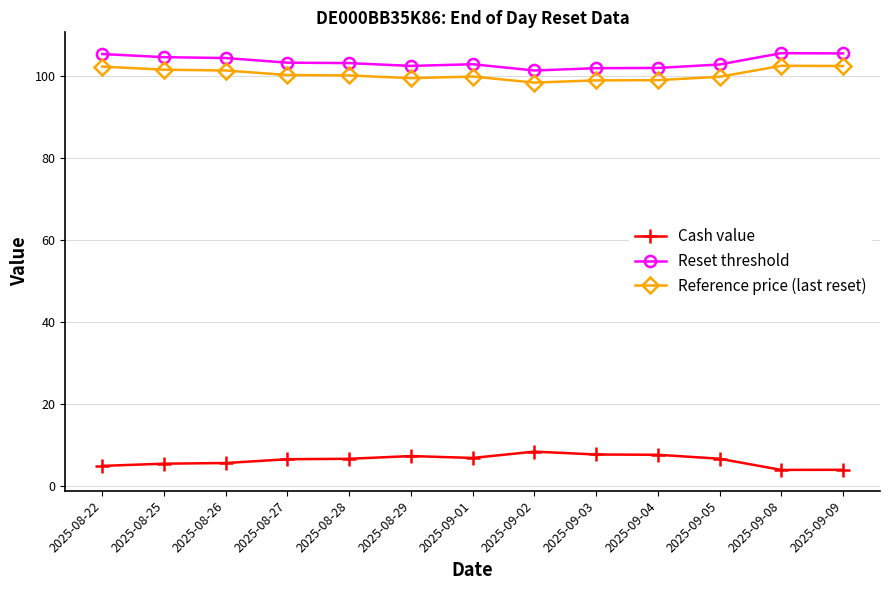

What are all the series names shown in the legend?

Cash value, Reset threshold, Reference price (last reset)